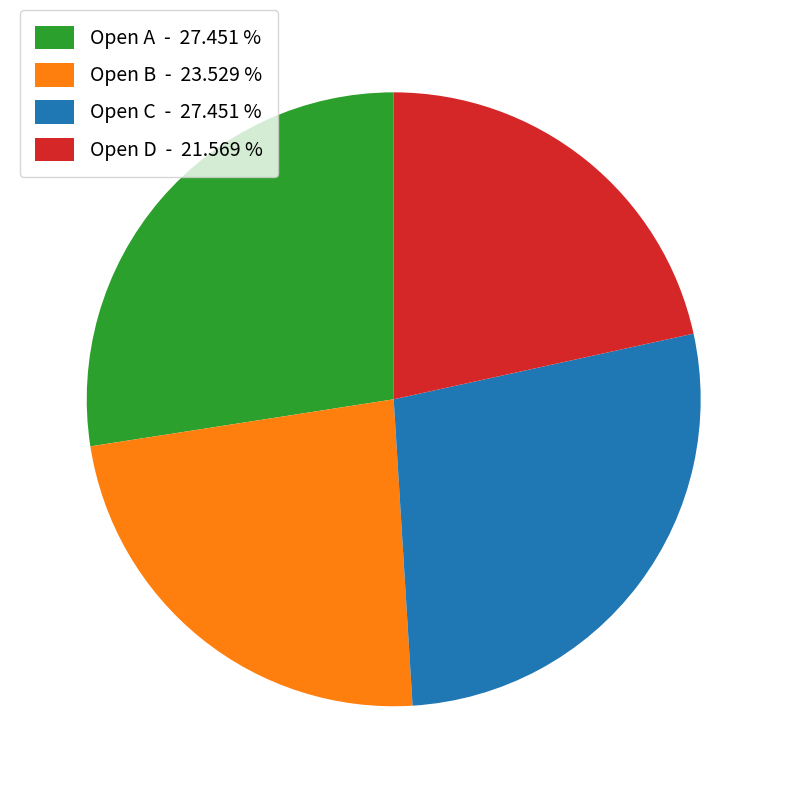

Approximately how many times larger is the value at Open C - 27.451 % compared to Open D - 21.569 %?

1.3